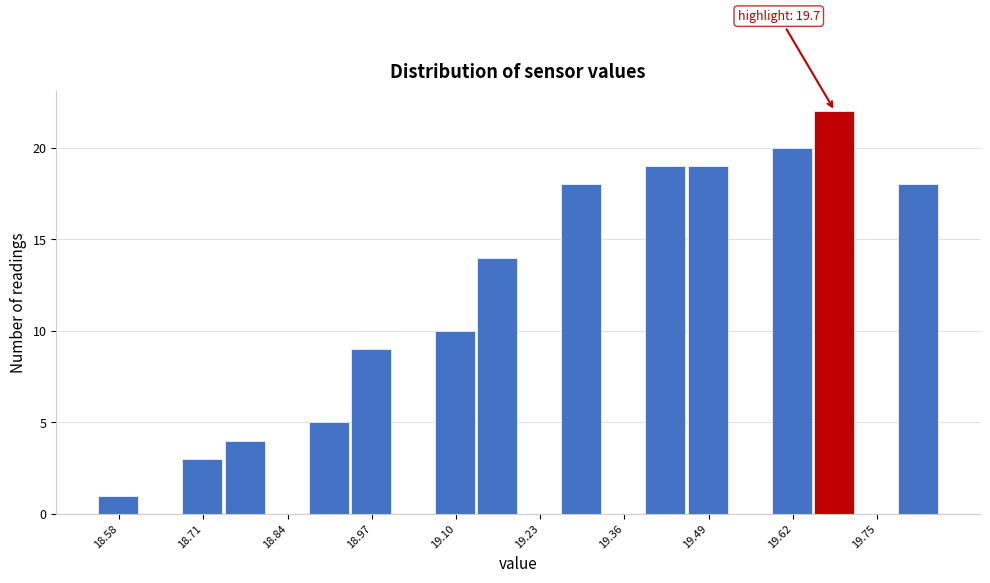

Around what value on the x-axis is the tallest bar? Give the approximate position of its centre, as read against the axis.

19.68